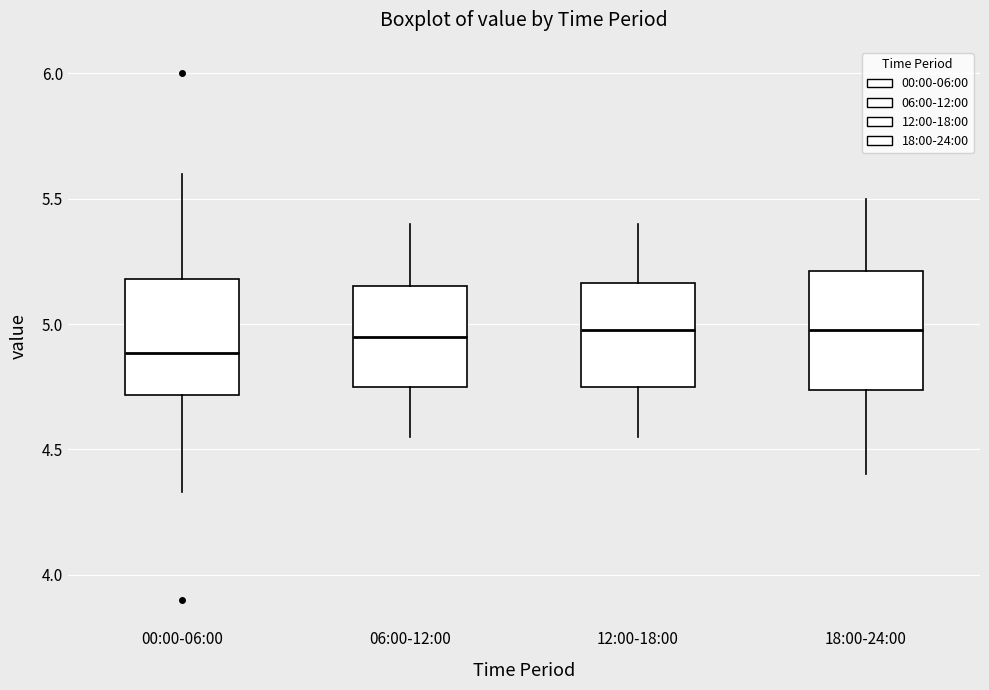

Which box has the lowest median line?

00:00-06:00